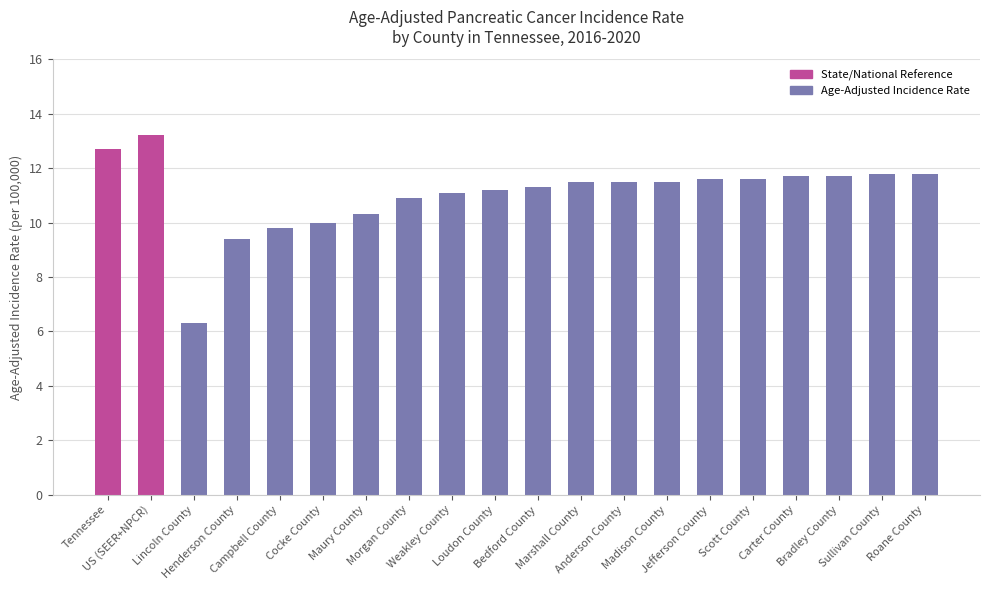

Is it true that the value at Bedford County is 2.6?

False